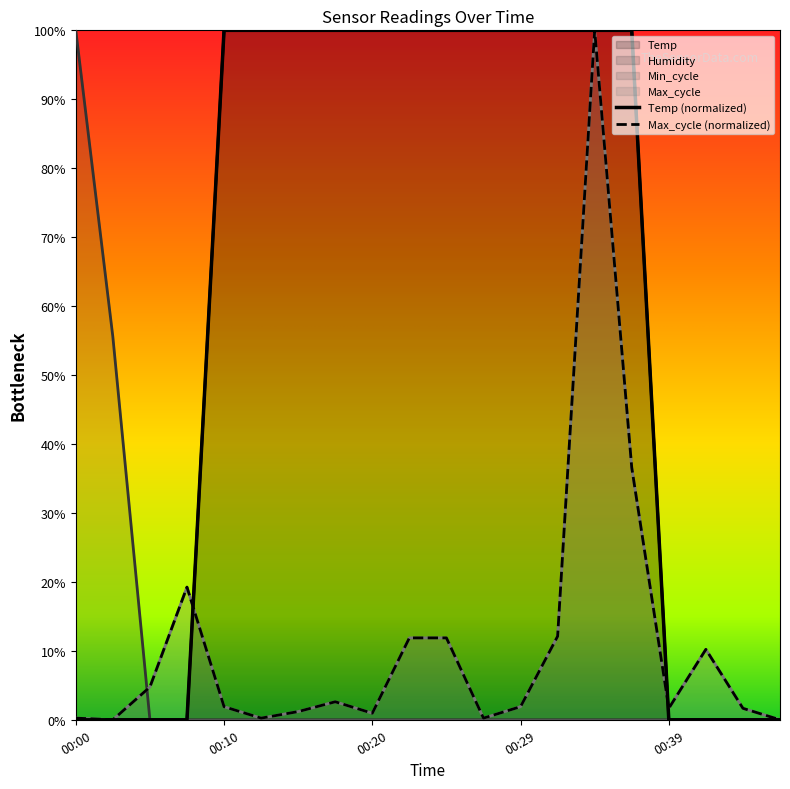

At 00:20, list the series in order from smallest to largest.

Humidity, Max_cycle, Temp